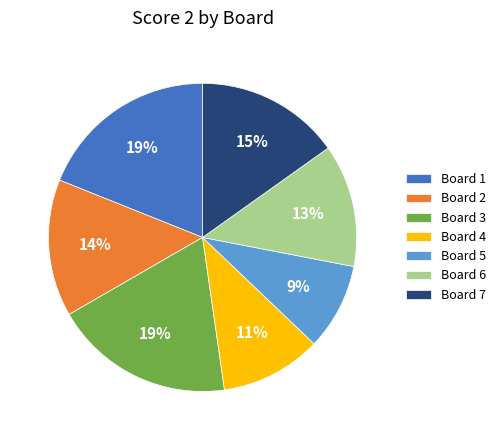

Do Board 6 and Board 7 together represent more than half of the pie?

No